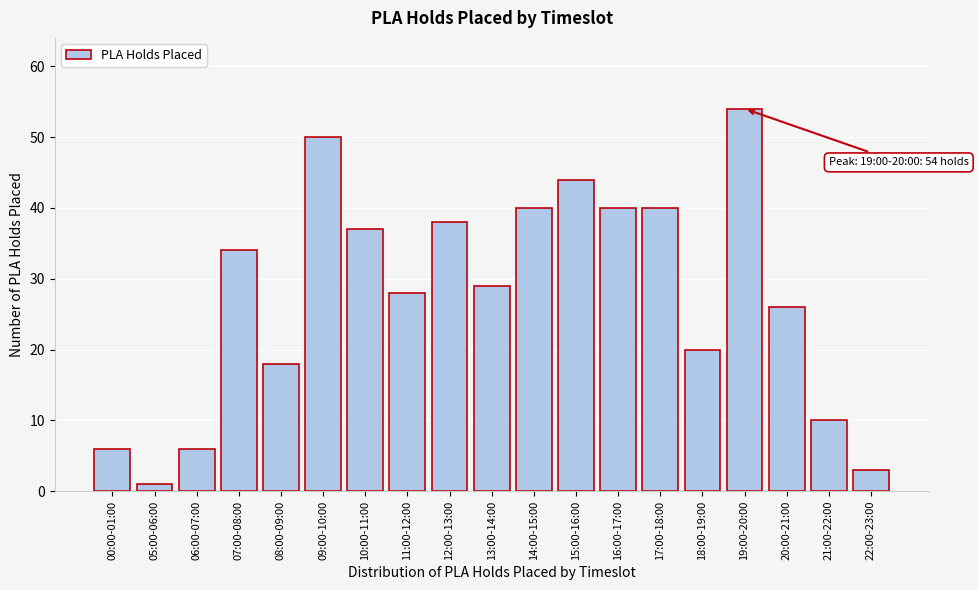

Reading left to right, extract all data points from this chart.

6	1	6	34	18	50	37	28	38	29	40	44	40	40	20	54	26	10	3